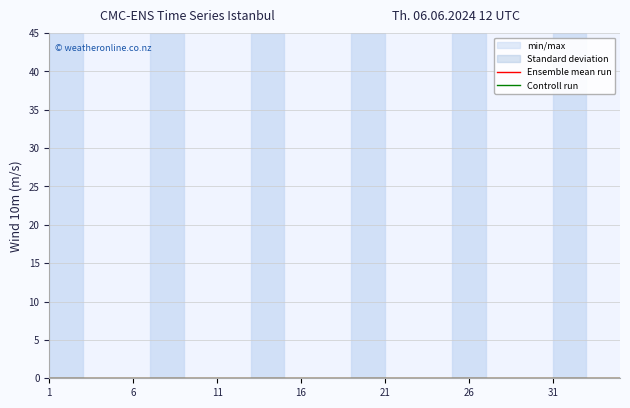

True or false: Ensemble mean run and Standard deviation cross at least once.

False